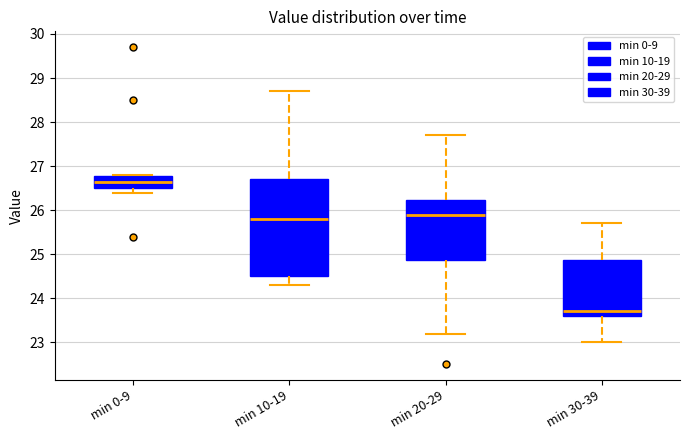

Reading left to right, transcribe this box plot: for each box, give where its median line is, the range the box spans, and where its two whiskers end, as read against the y-axis. The values are not printed on the chart, so give them approximately, as read against the axis.

min 0-9: median 26.7, box 26.5 to 26.8, whiskers 26.4 to 26.8
min 10-19: median 25.8, box 24.5 to 26.7, whiskers 24.3 to 28.7
min 20-29: median 25.9, box 24.9 to 26.2, whiskers 23.2 to 27.7
min 30-39: median 23.7, box 23.6 to 24.9, whiskers 23.0 to 25.7